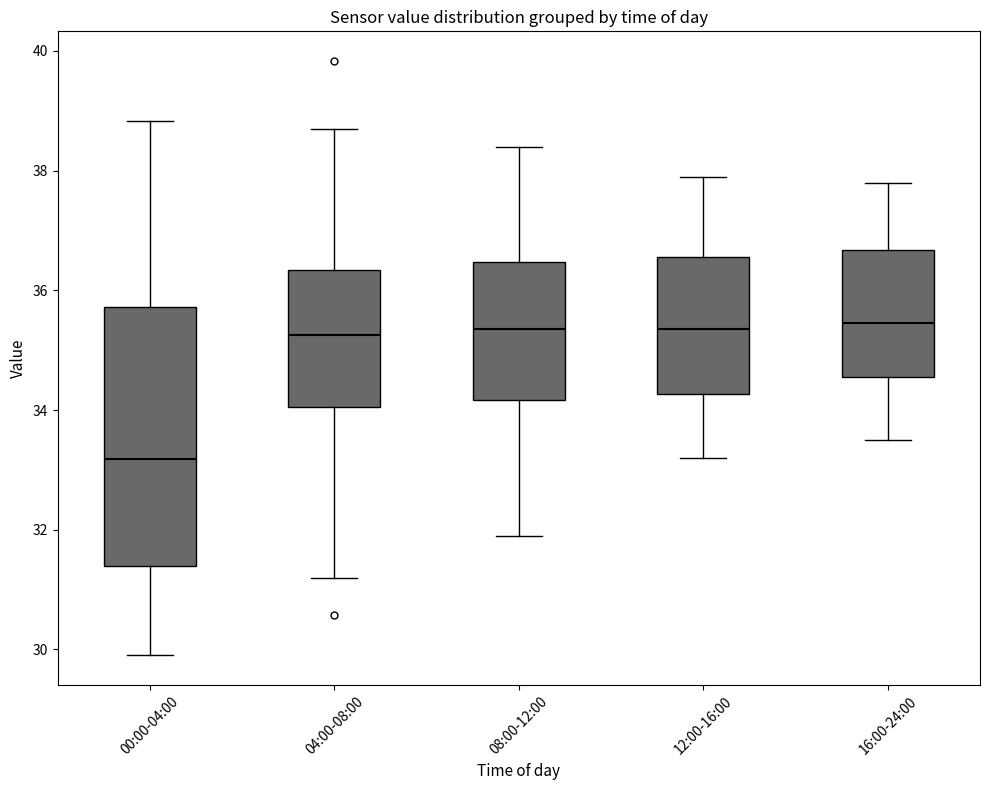

Reading left to right, read every box against the y-axis: the position of its median line, the range the box covers, and the ends of its whiskers. The values are not printed on the chart, so give them approximately, as read against the axis.

00:00-04:00: median 33.2, box 31.4 to 35.8, whiskers 30.0 to 38.8
04:00-08:00: median 35.2, box 34.0 to 36.4, whiskers 31.2 to 38.8
08:00-12:00: median 35.4, box 34.2 to 36.4, whiskers 32.0 to 38.4
12:00-16:00: median 35.4, box 34.2 to 36.6, whiskers 33.2 to 38.0
16:00-24:00: median 35.4, box 34.6 to 36.6, whiskers 33.6 to 37.8